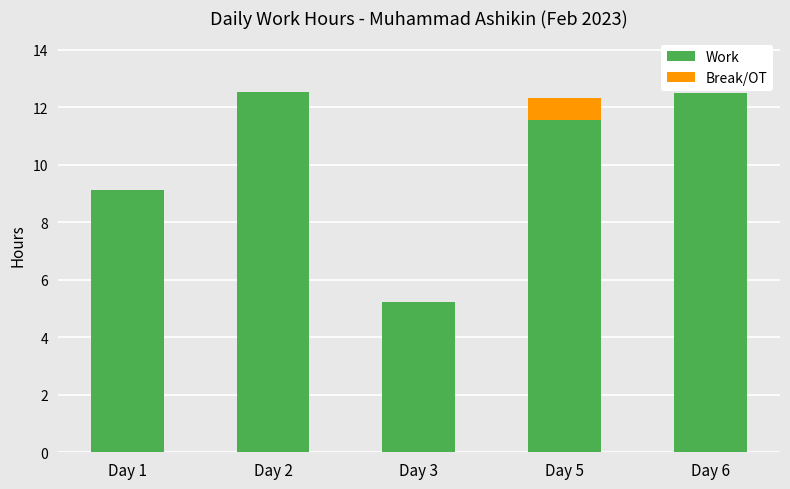

What are all the series names shown in the legend?

Work, Break/OT